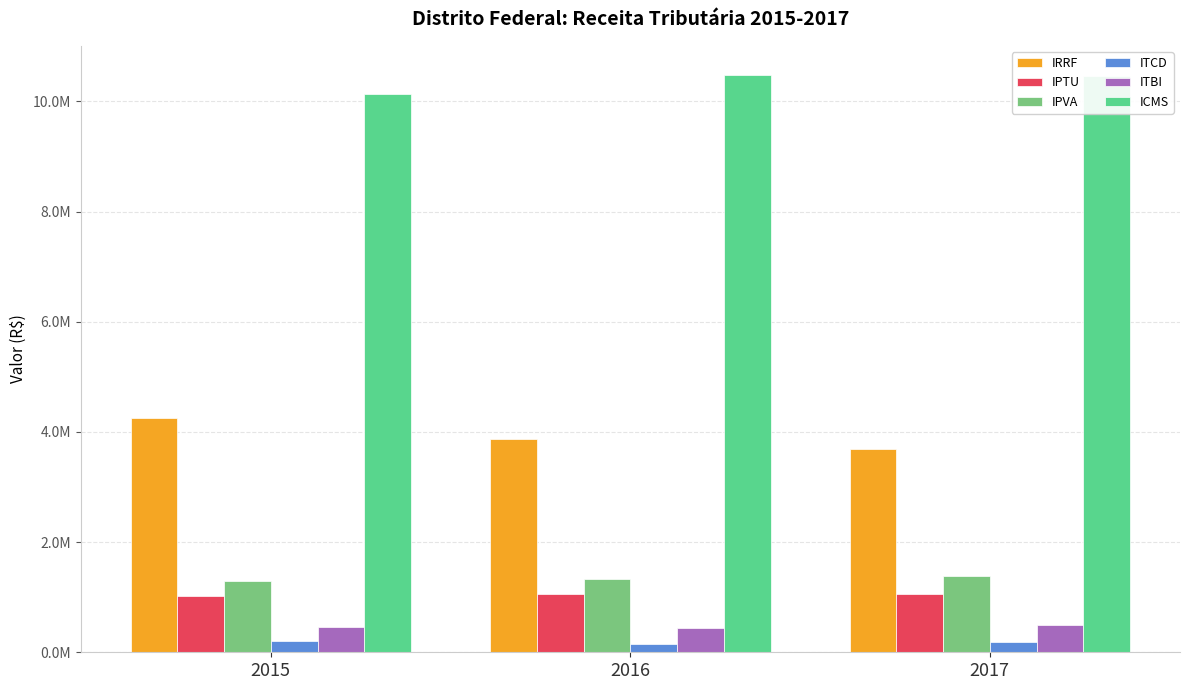

What is the highest value of the IRRF series?

4248204.9